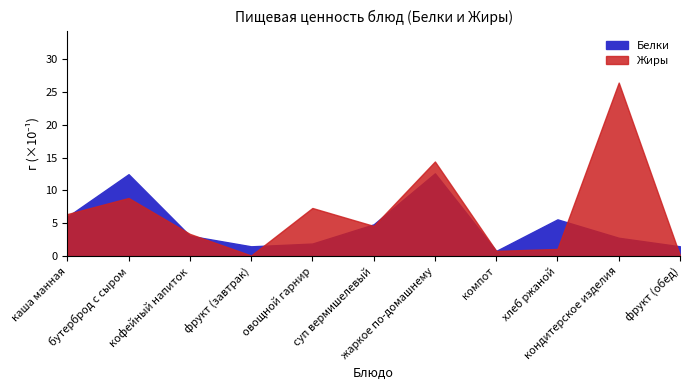

At which label does Жиры first exceed 4?

каша манная